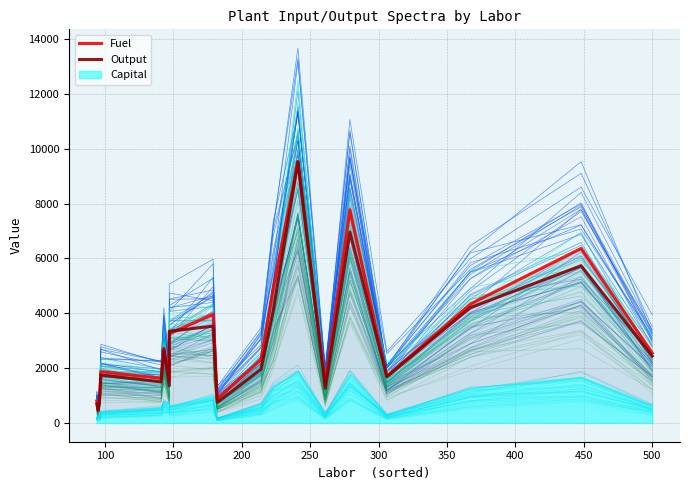

Is the value of Output at 13 greater than the value of Fuel at 150?

Yes